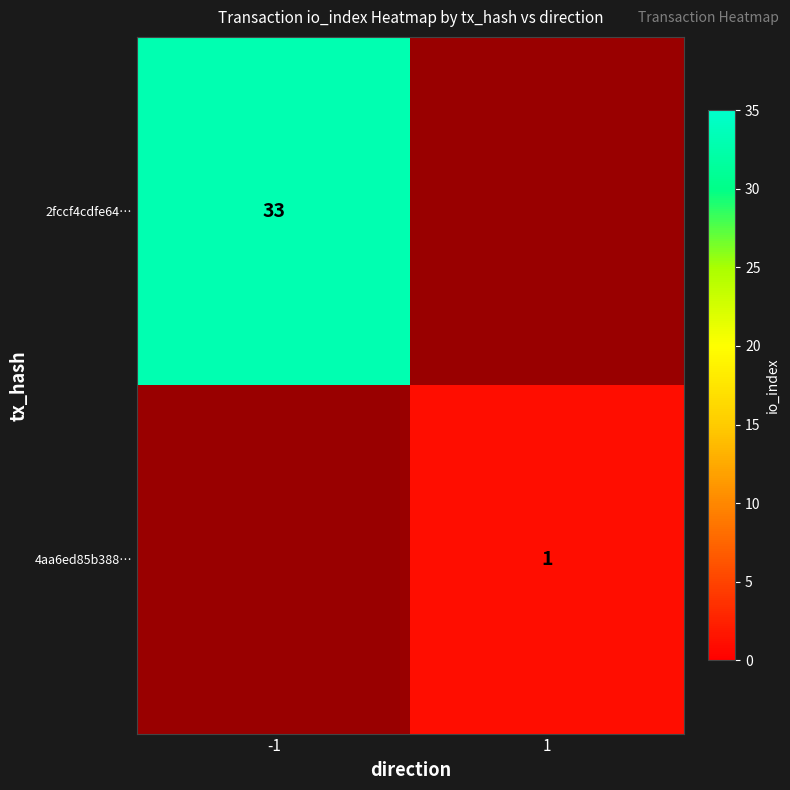

Is it true that 4aa6ed85b388… equals 1 at 1?

True